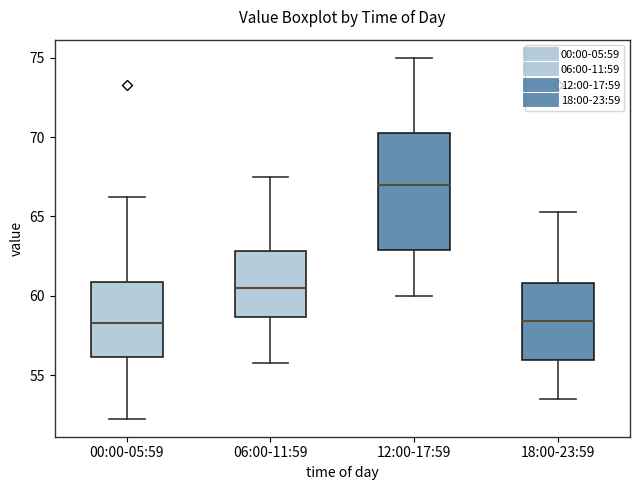

Reading left to right, read every box against the y-axis: the position of its median line, the range the box covers, and the ends of its whiskers. The values are not printed on the chart, so give them approximately, as read against the axis.

00:00-05:59: median 58.5, box 56.0 to 61.0, whiskers 52.5 to 66.5
06:00-11:59: median 60.5, box 58.5 to 63.0, whiskers 56.0 to 67.5
12:00-17:59: median 67.0, box 63.0 to 70.5, whiskers 60.0 to 75.0
18:00-23:59: median 58.5, box 56.0 to 61.0, whiskers 53.5 to 65.5